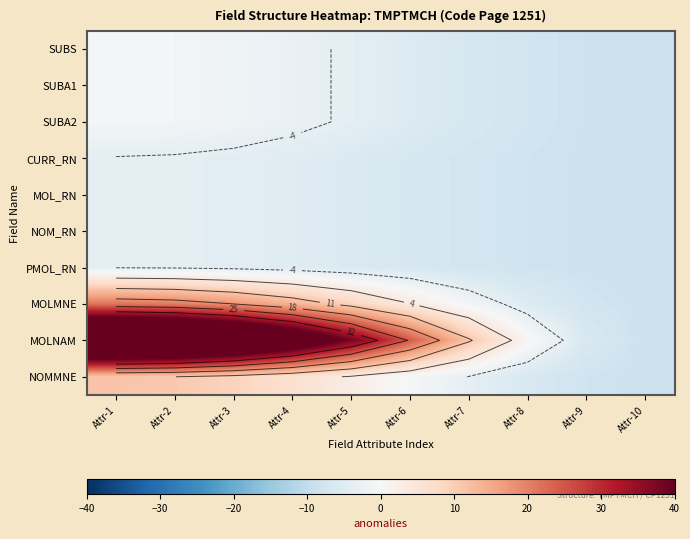

At which category does the chart reach its peak across all series?

Attr-1